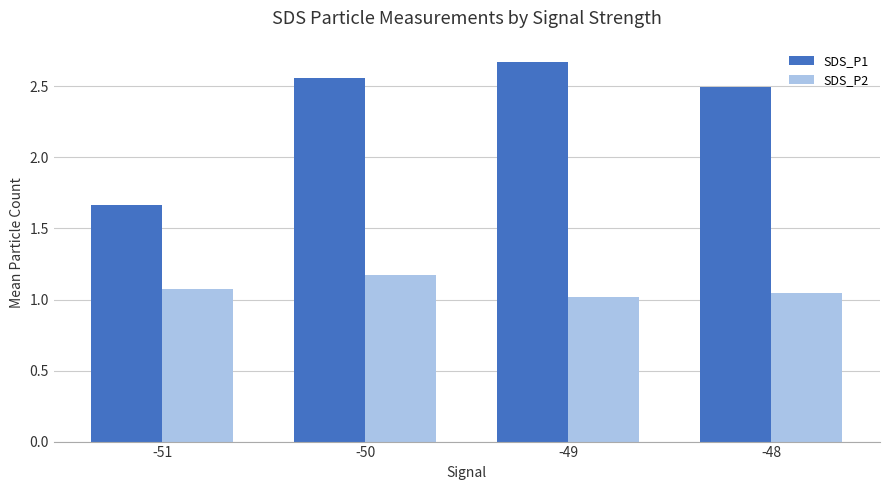

How many bars are there in total?

8